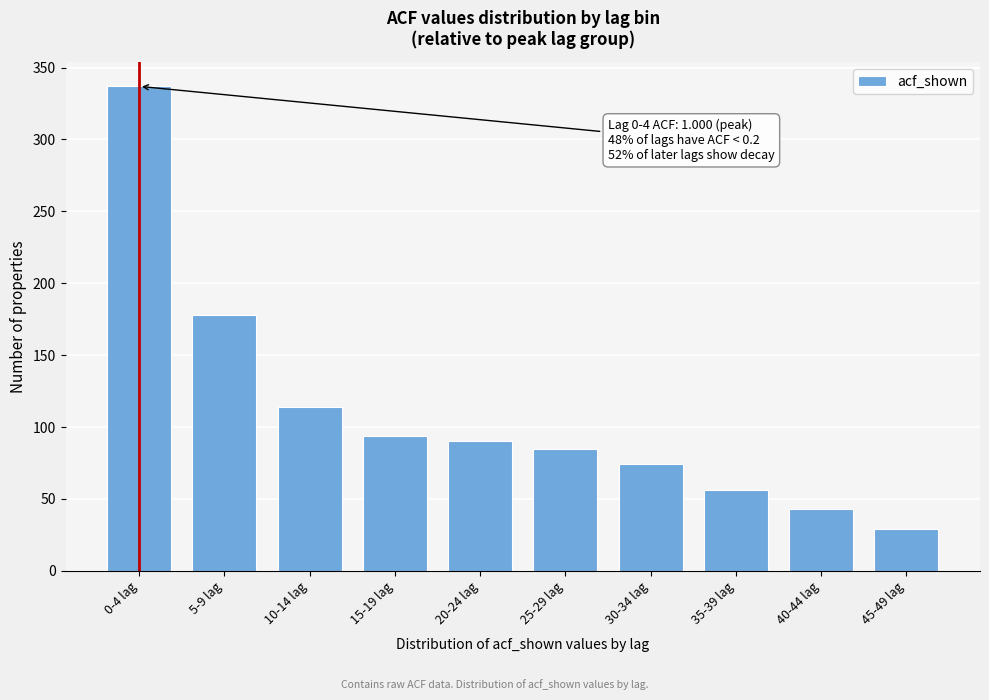

Reading left to right, list all the values displayed in this chart.

337	178	114	94	90	85	74	56	43	29